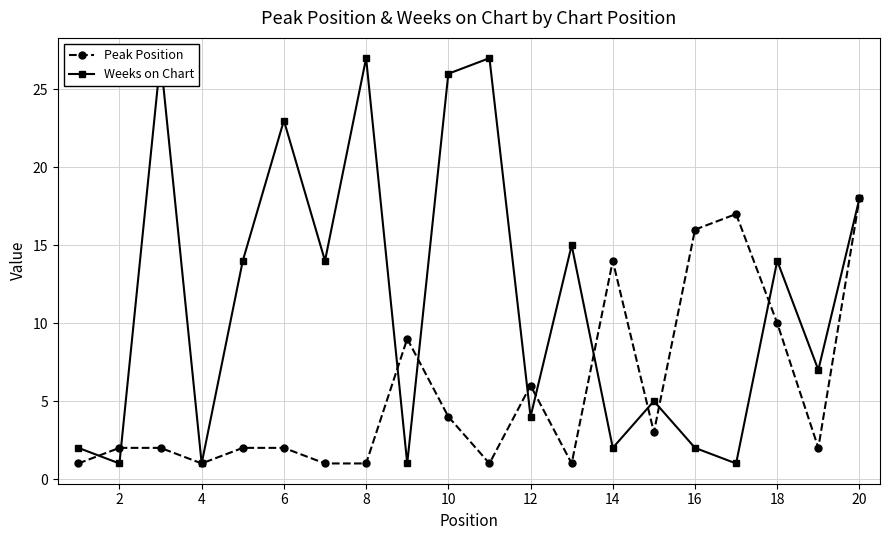

What is the sum of all Weeks on Chart values?

231